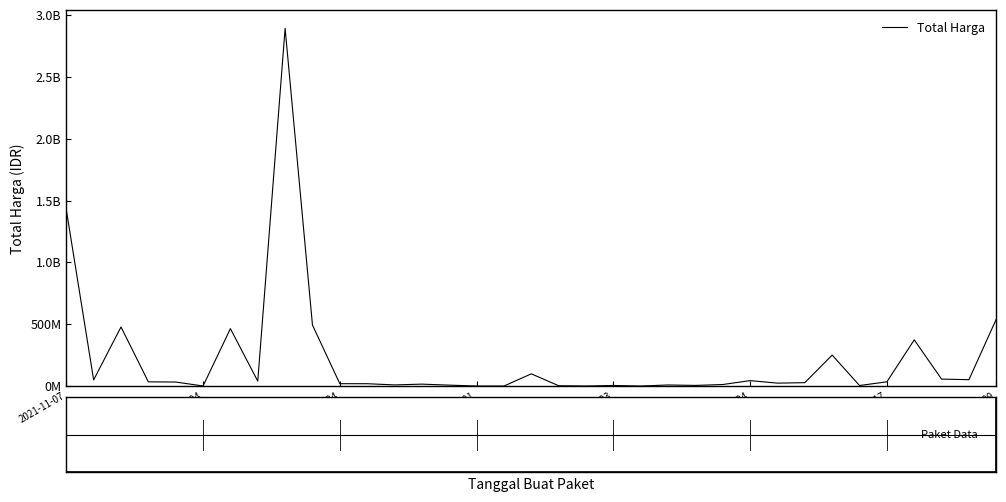

What is the difference between the second highest and minimum values?

1425789900